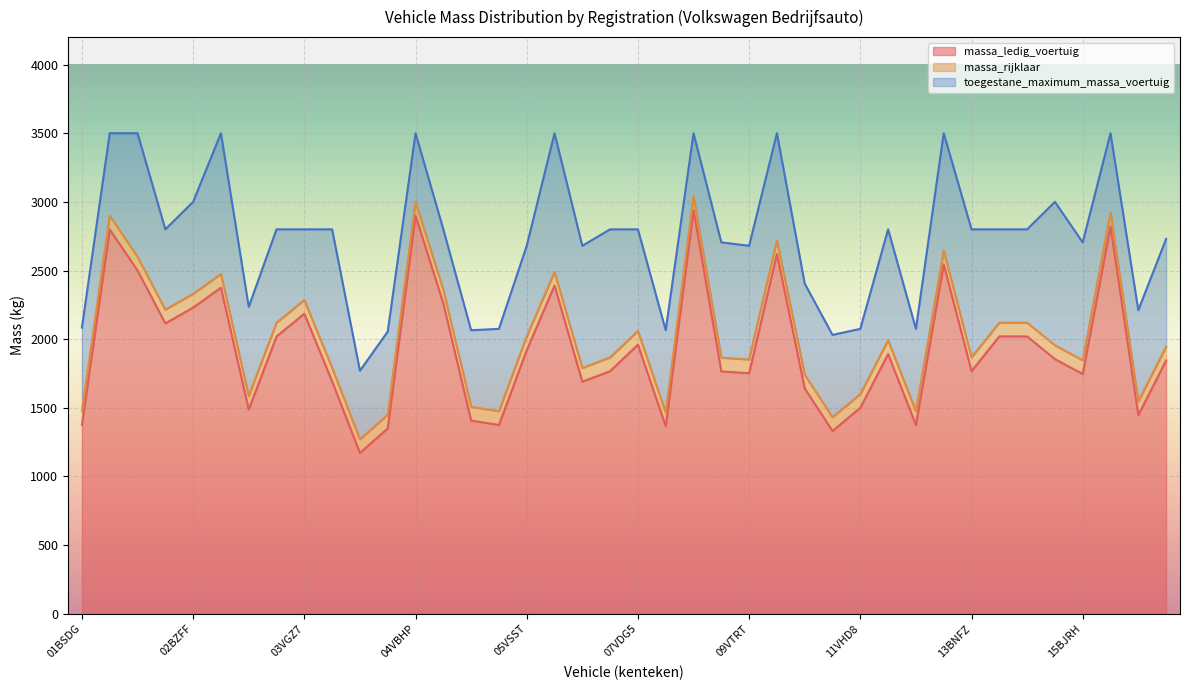

What position from the left is 15VKR1?

39